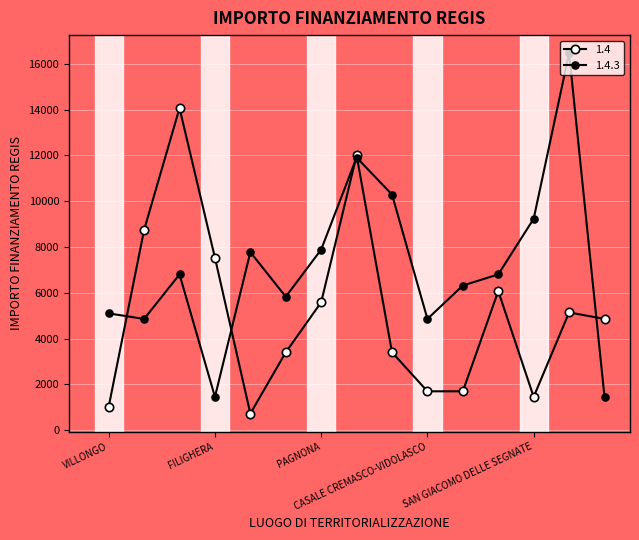

Reading right to left, extract all data points from this chart.

1.4: VISTARINO=4860	OFFANENGO=5145	SAN GIACOMO DELLE SEGNATE=1458	INARZO=6075	CASALMORANO=1701	CASALE CREMASCO-VIDOLASCO=1701	SANGIANO=3402	BUSSERO=12005	PAGNONA=5589	BRENNA=3402	ZECCONE=729	FILIGHERA=7533	VILLA CORTESE=14063	GORNO=8748	VILLONGO=1029
1.4.3: VISTARINO=1458	OFFANENGO=16464	SAN GIACOMO DELLE SEGNATE=9234	INARZO=6804	CASALMORANO=6318	CASALE CREMASCO-VIDOLASCO=4860	SANGIANO=10290	BUSSERO=11907	PAGNONA=7889	BRENNA=5831	ZECCONE=7776	FILIGHERA=1458	VILLA CORTESE=6804	GORNO=4860	VILLONGO=5103